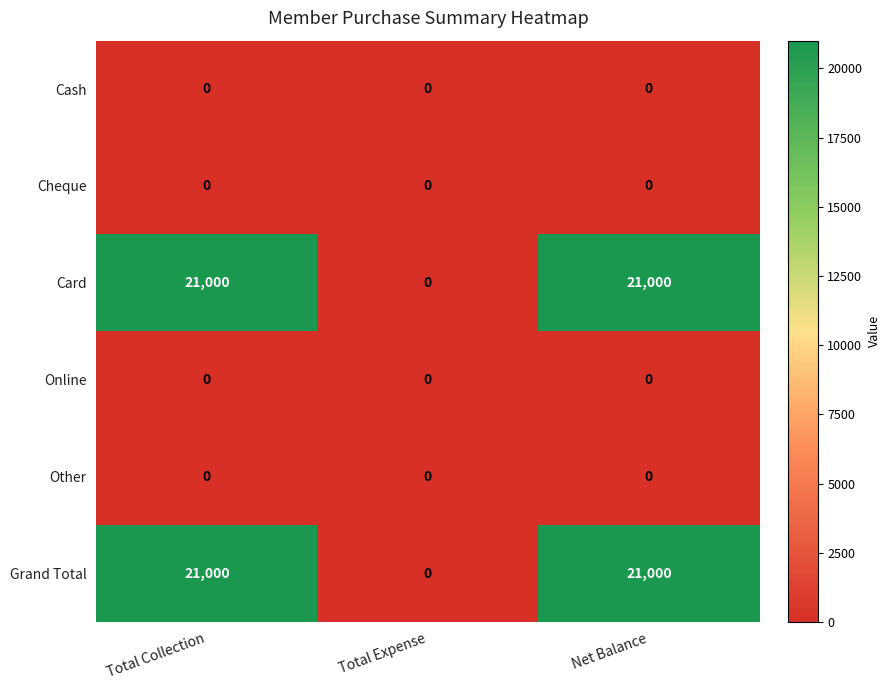

What is the maximum value for Grand Total?

21000